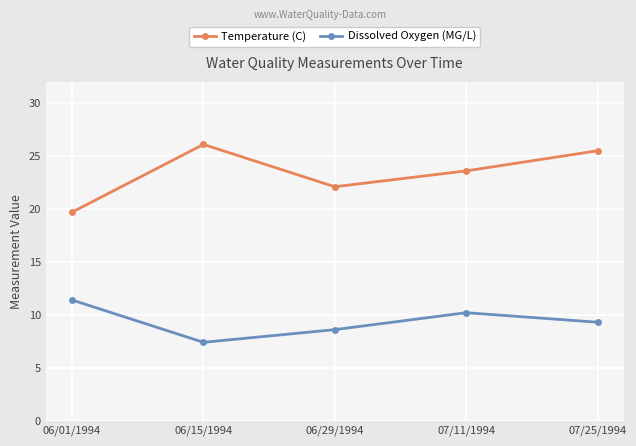

What are all the series names shown in the legend?

Temperature (C), Dissolved Oxygen (MG/L)